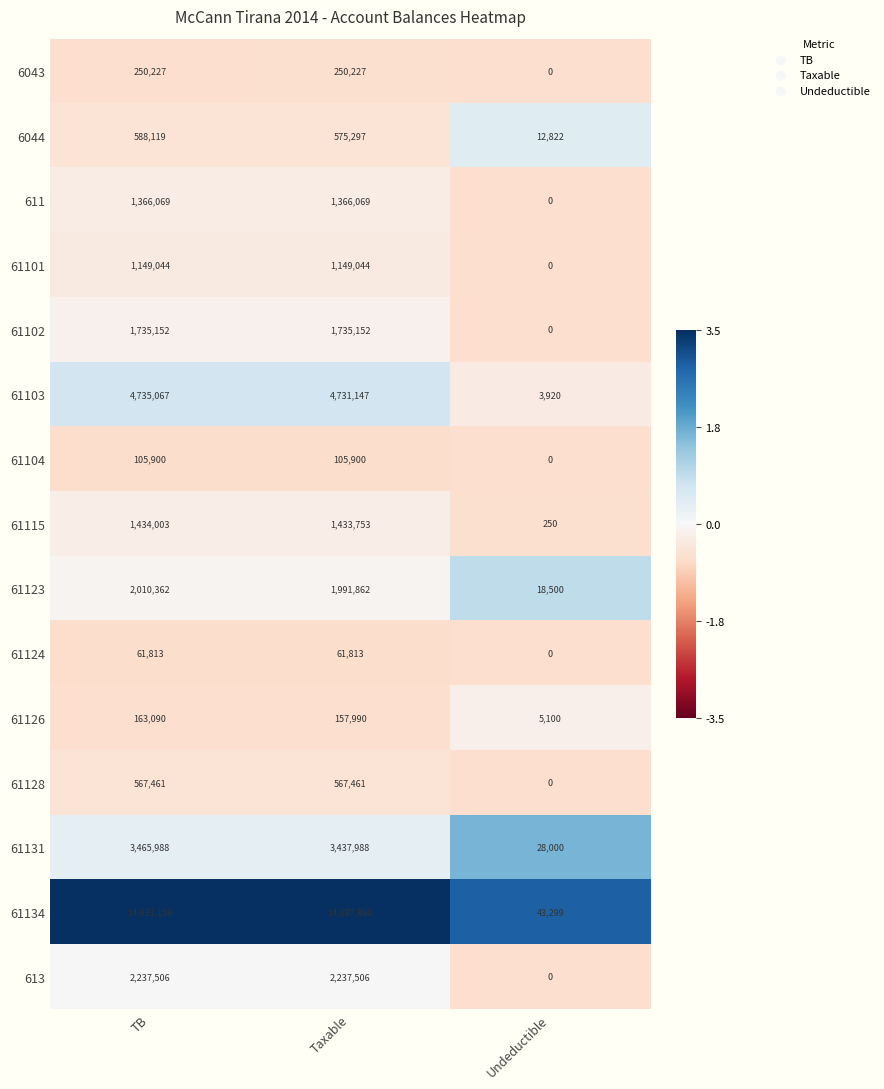

What is the difference between the maximum and minimum values in the 61104 series?

105900